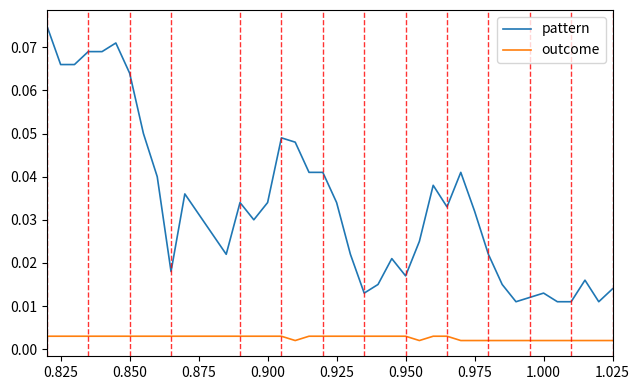

At how many categories does at least one series exceed 0?

40